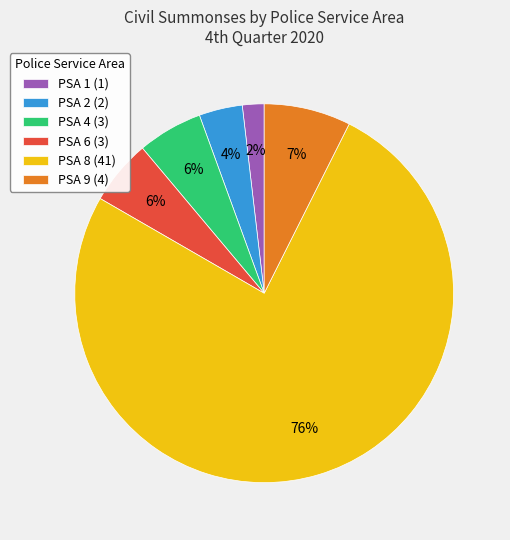

What is the ratio of the value at PSA 4 (3) to the value at PSA 1 (1)?

3.0